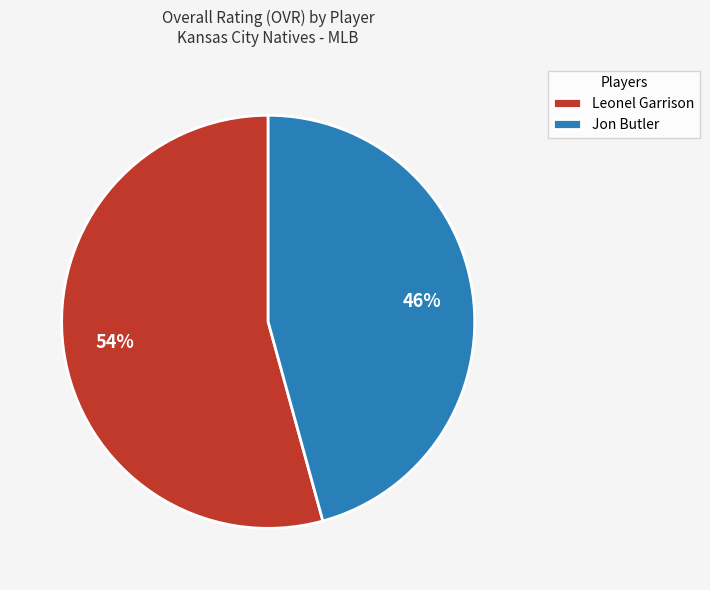

To the nearest percent, what percentage of the pie is Jon Butler?

46%